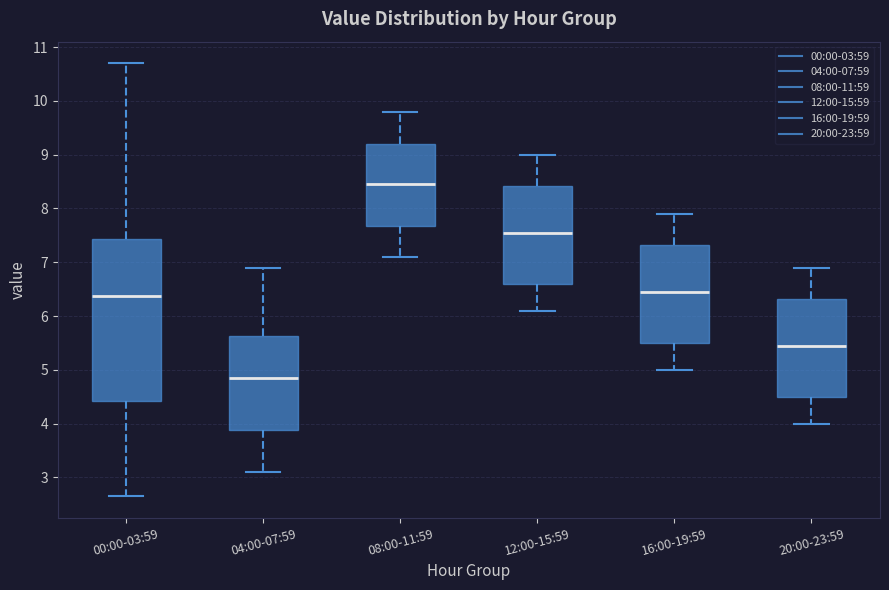

Which box has the lowest median line?

04:00-07:59